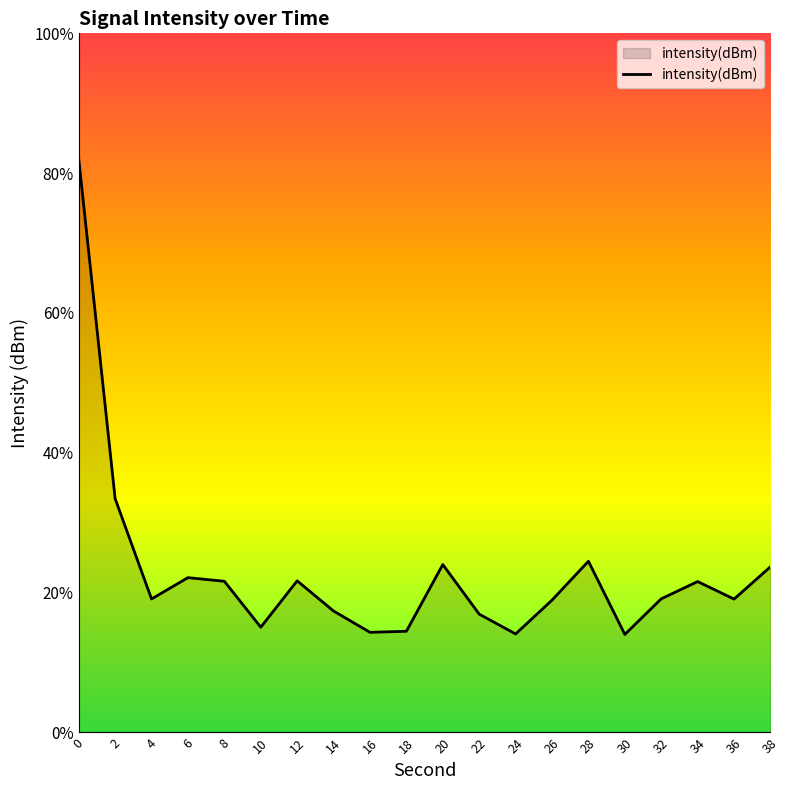

How many points are lower than both their immediate neighbors (excluding endpoints)?

6